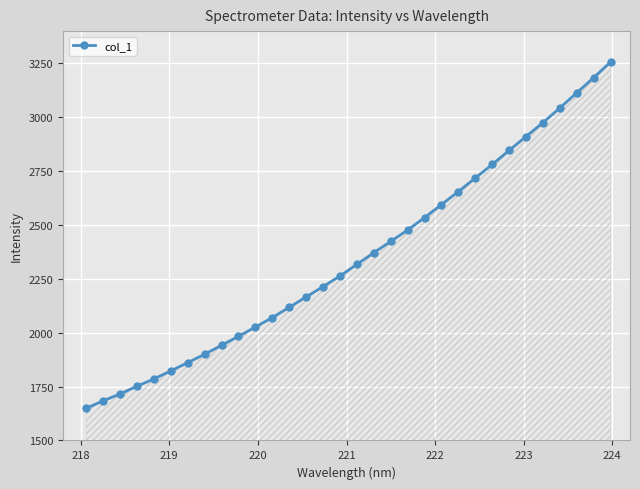

What is the minimum value shown in the chart?

1649.2